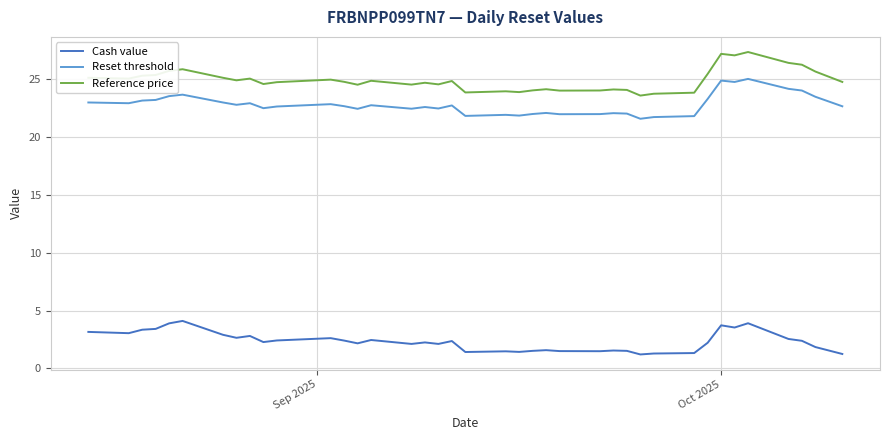

True or false: Cash value and Reference price intersect in this chart.

False